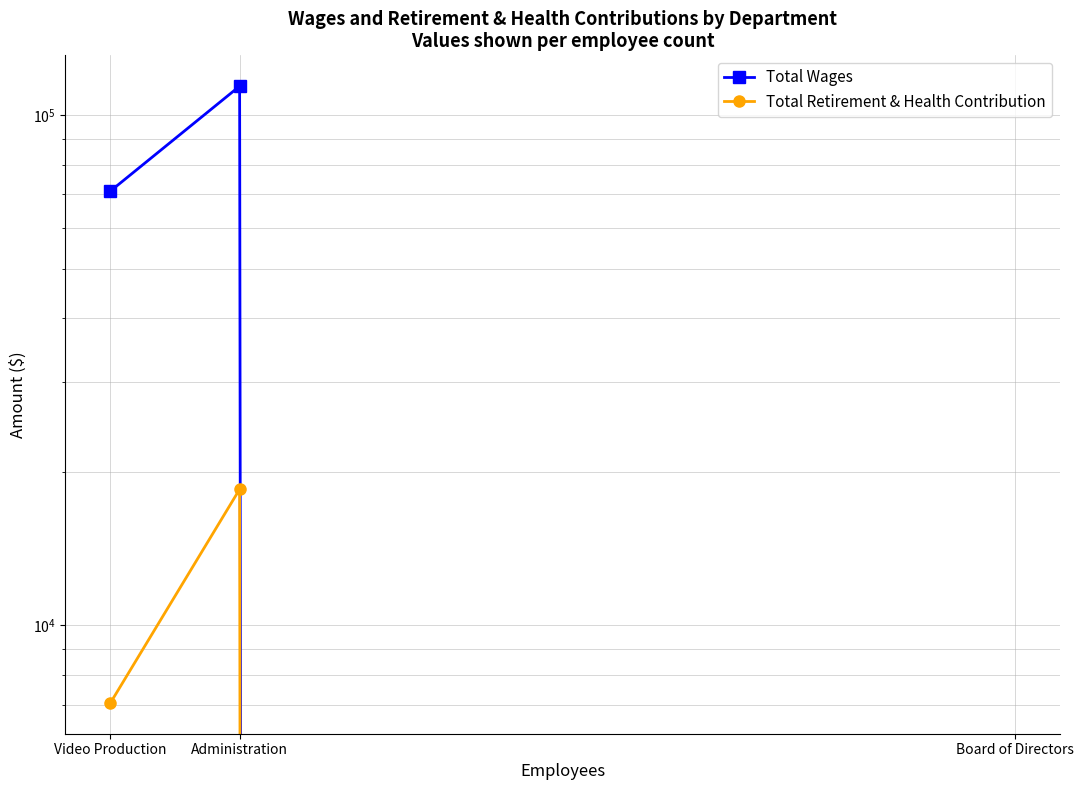

What is the label of the 2nd point from the left?

Administration